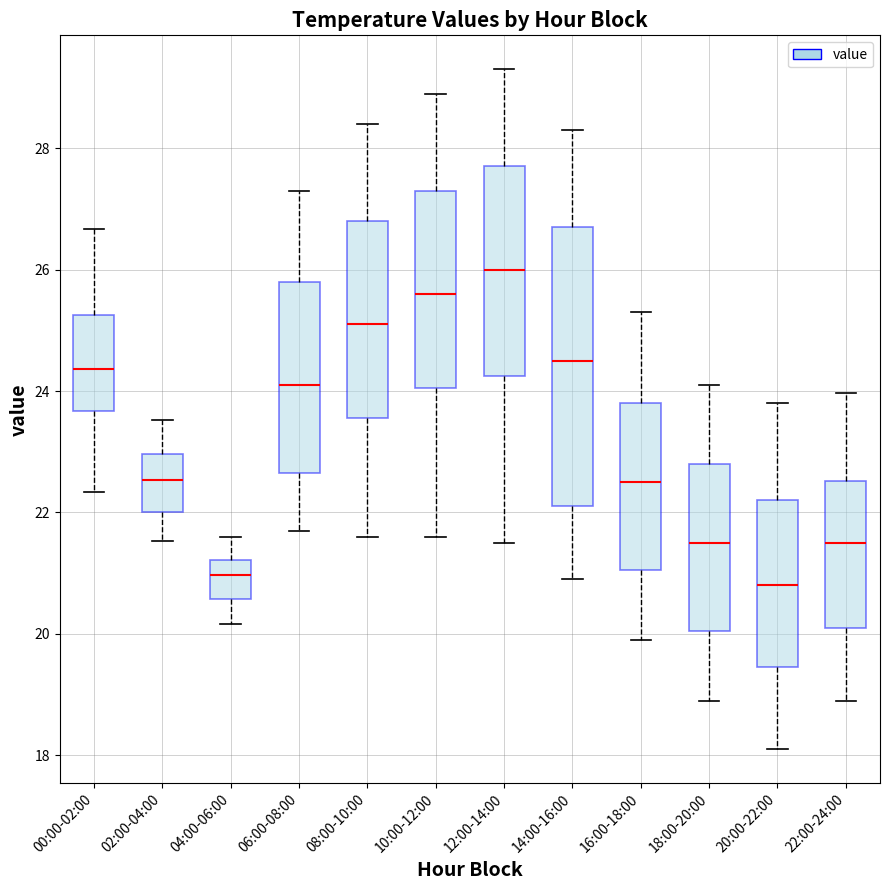

Which box's median line is the highest?

12:00-14:00